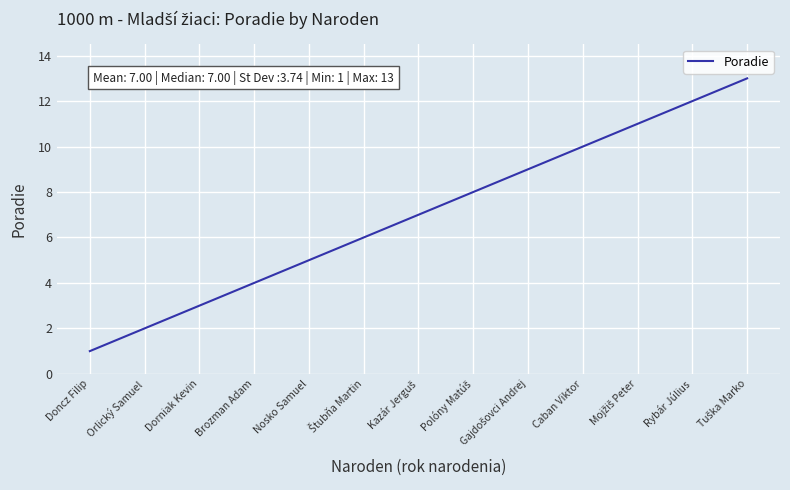

What is the greatest value displayed?

13